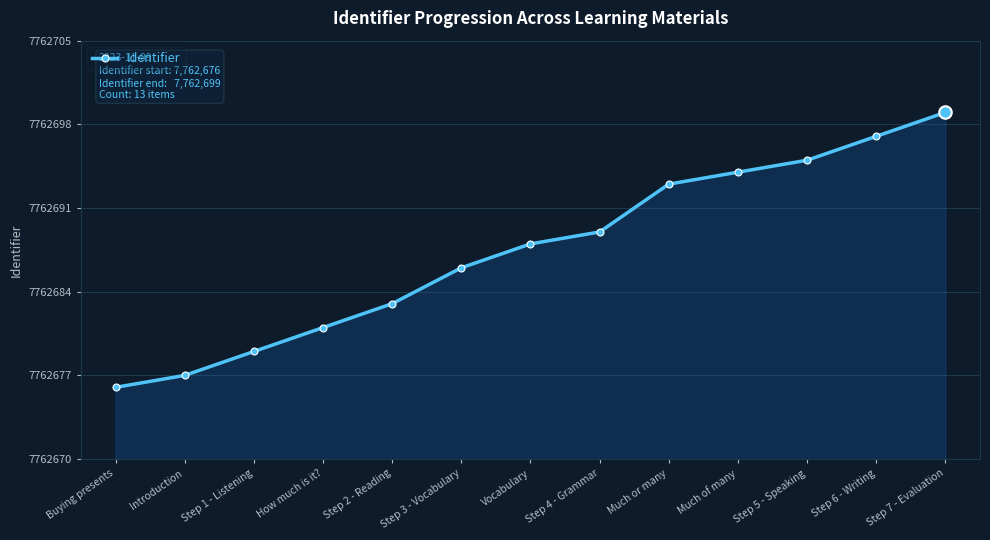

Does the chart have visible grid lines?

Yes